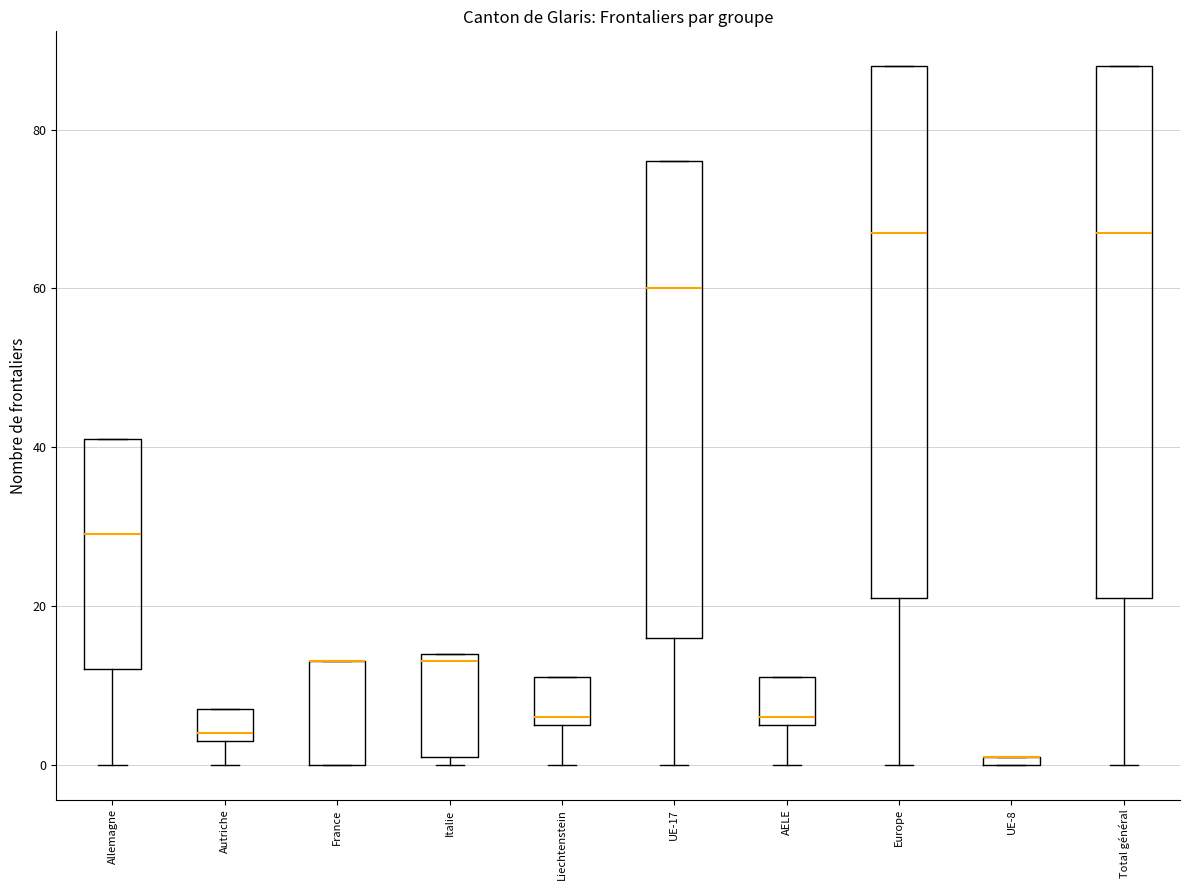

Where is the lower edge of the box for Europe on the y-axis? The values are not printed on the chart, so give them approximately, as read against the axis.

22